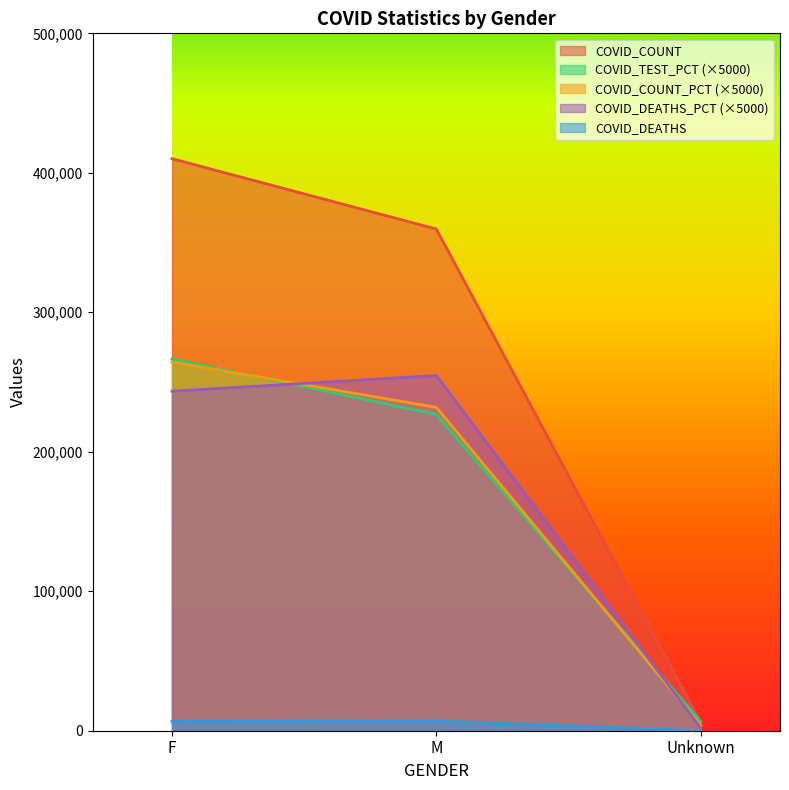

Between F and M, which is larger?

F